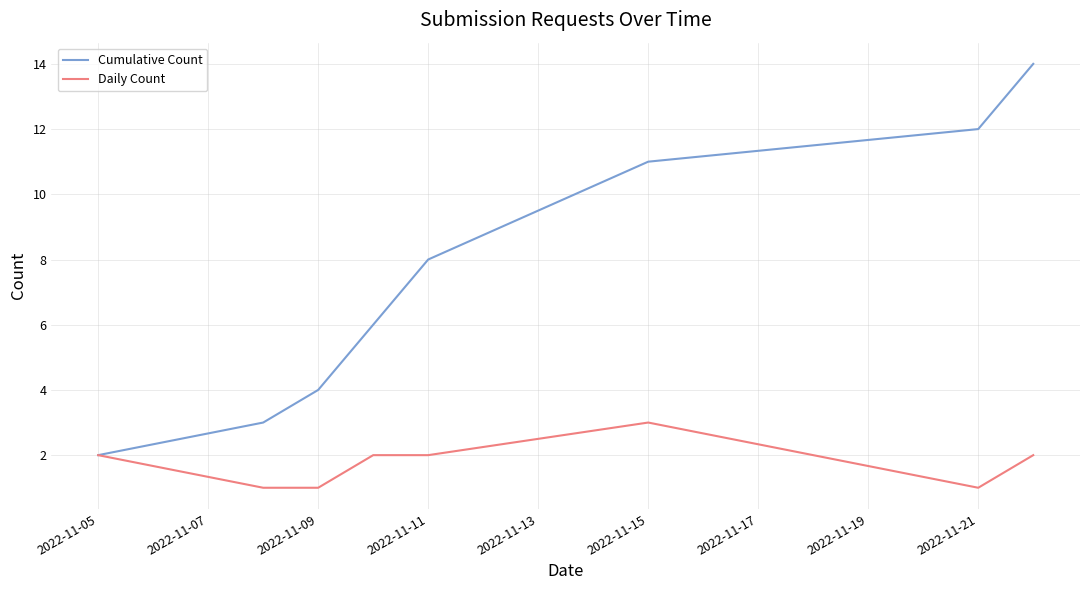

True or false: Cumulative Count has more than 0 points higher than both neighbors.

False